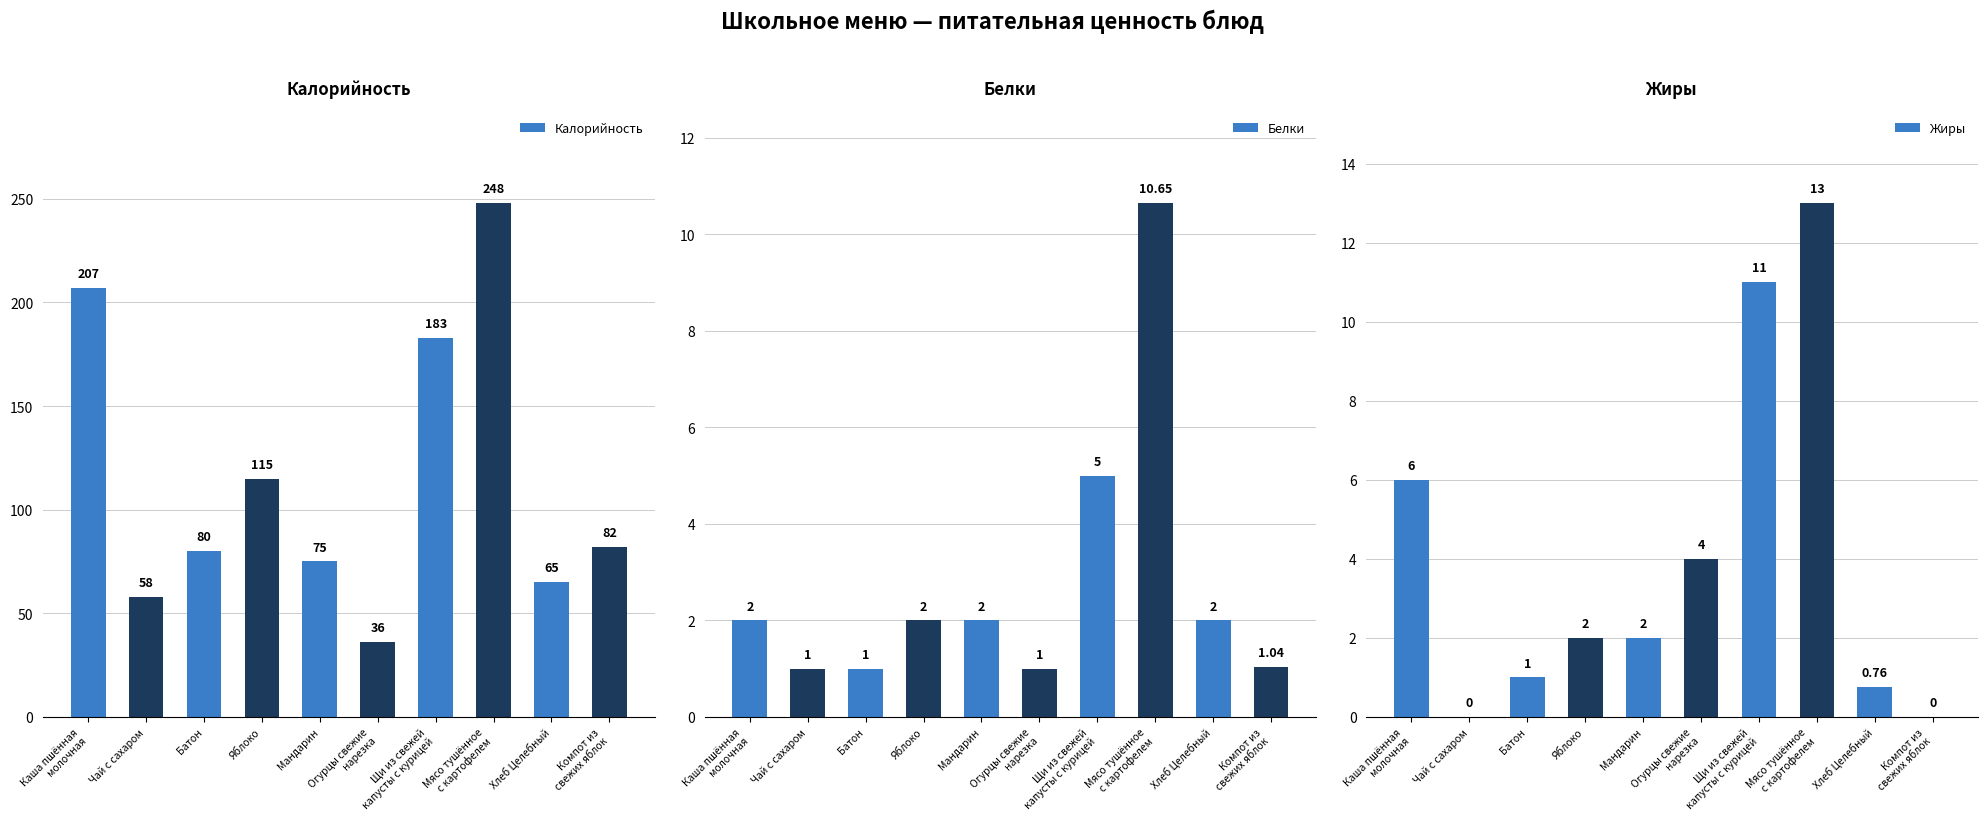

How many data points does each series have?

10